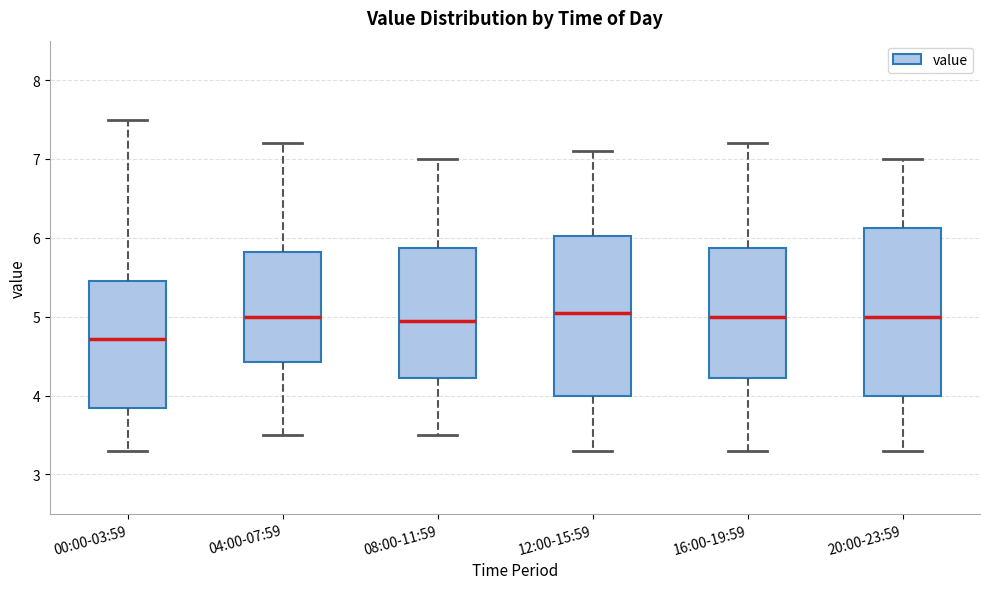

Which box's median line is the lowest?

00:00-03:59